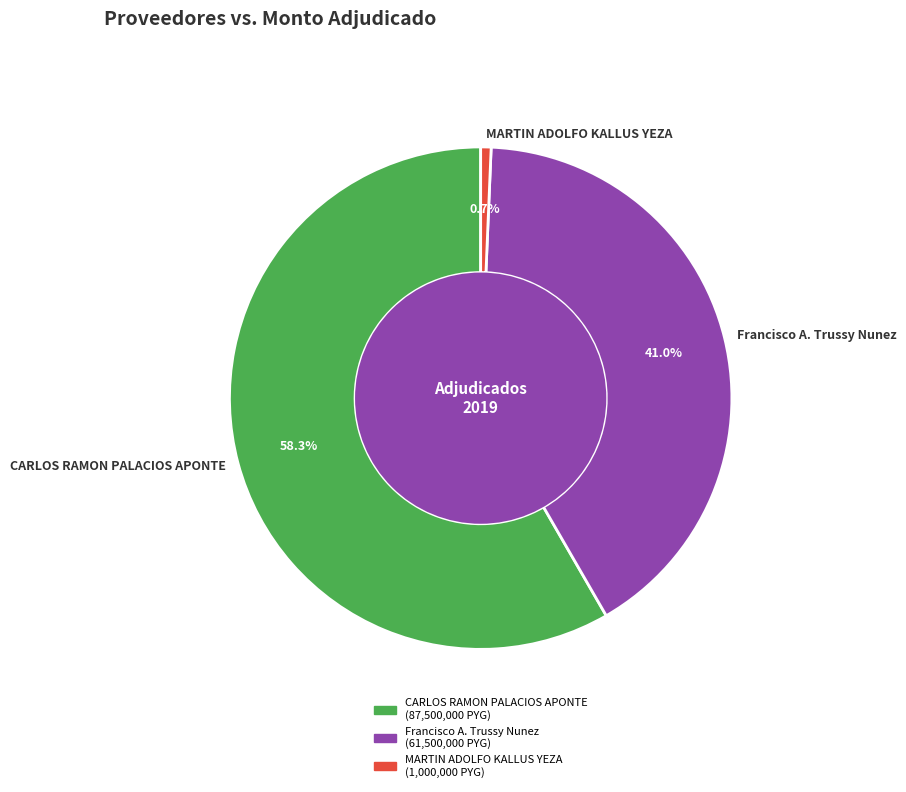

How many slices are in this pie chart?

3